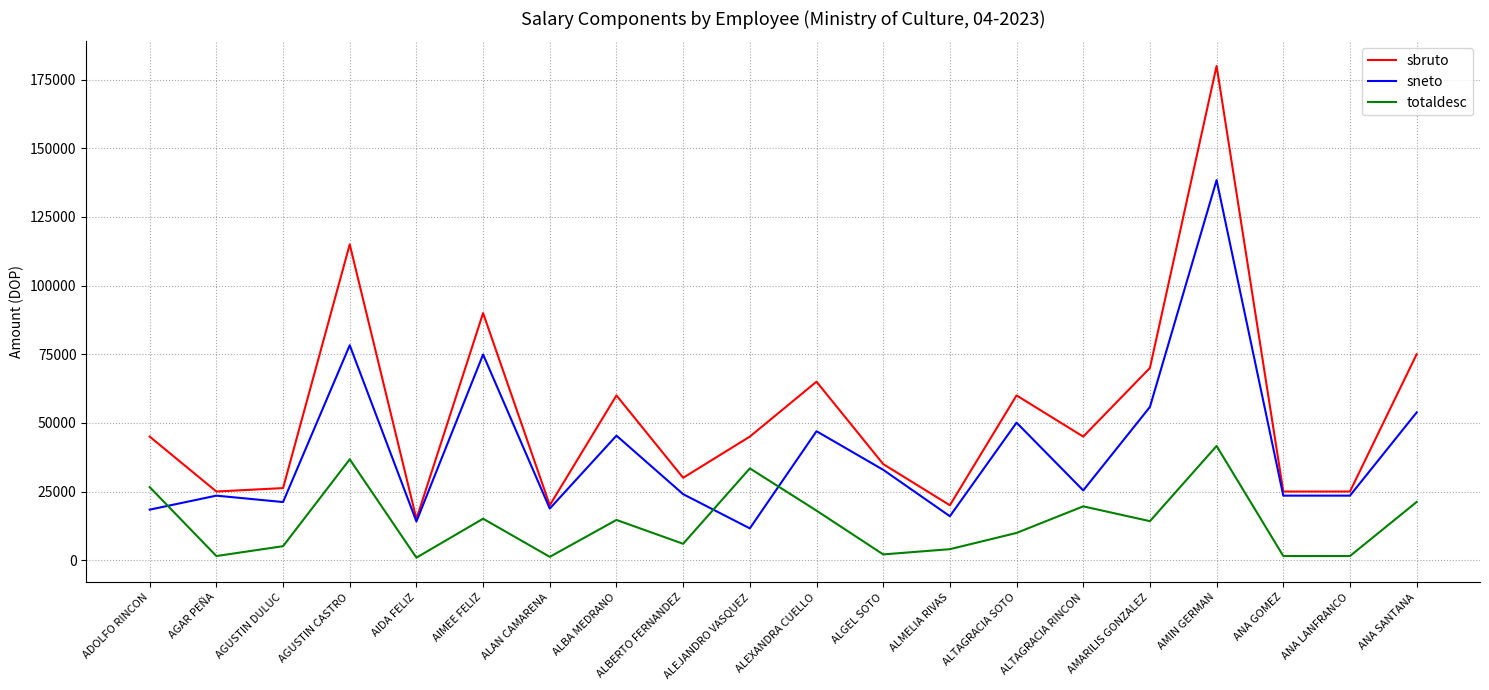

At which label does sneto reach its peak?

AMIN GERMAN